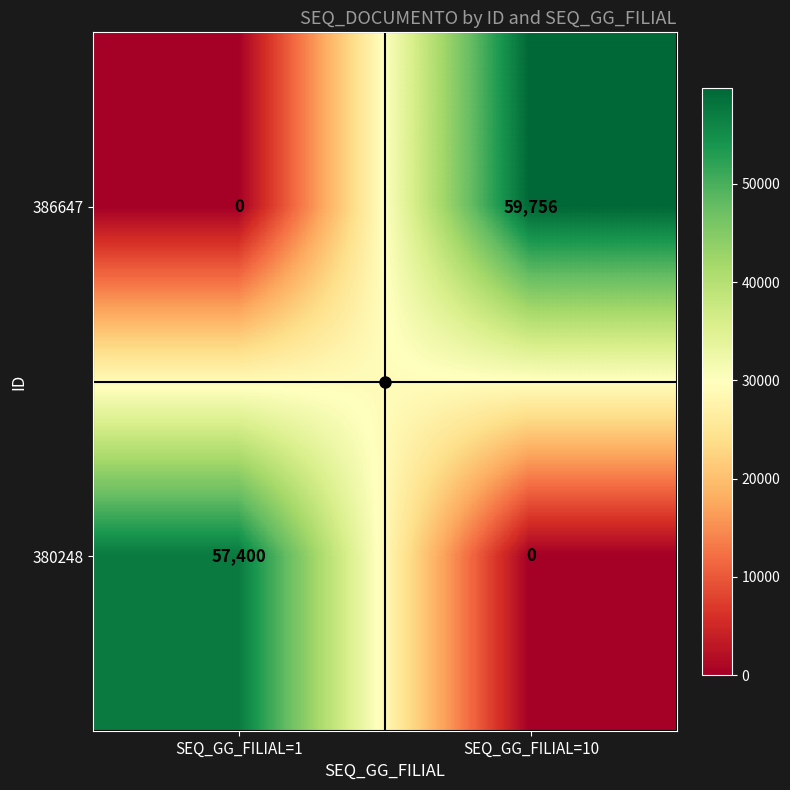

Is it true that 380248 equals 30921 at SEQ_GG_FILIAL=10?

False